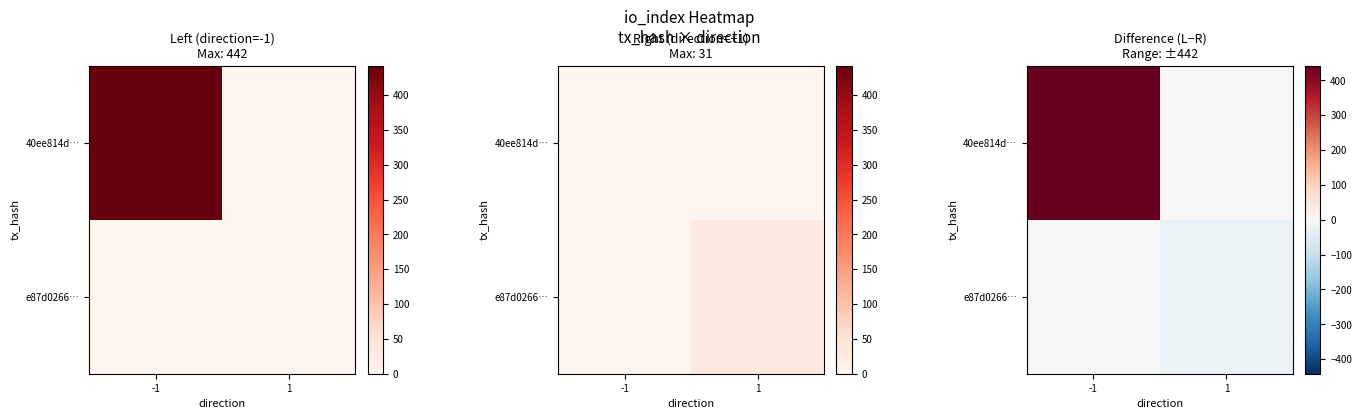

List the series in order of their overall mean, lowest first.

e87d0266…, 40ee814d…